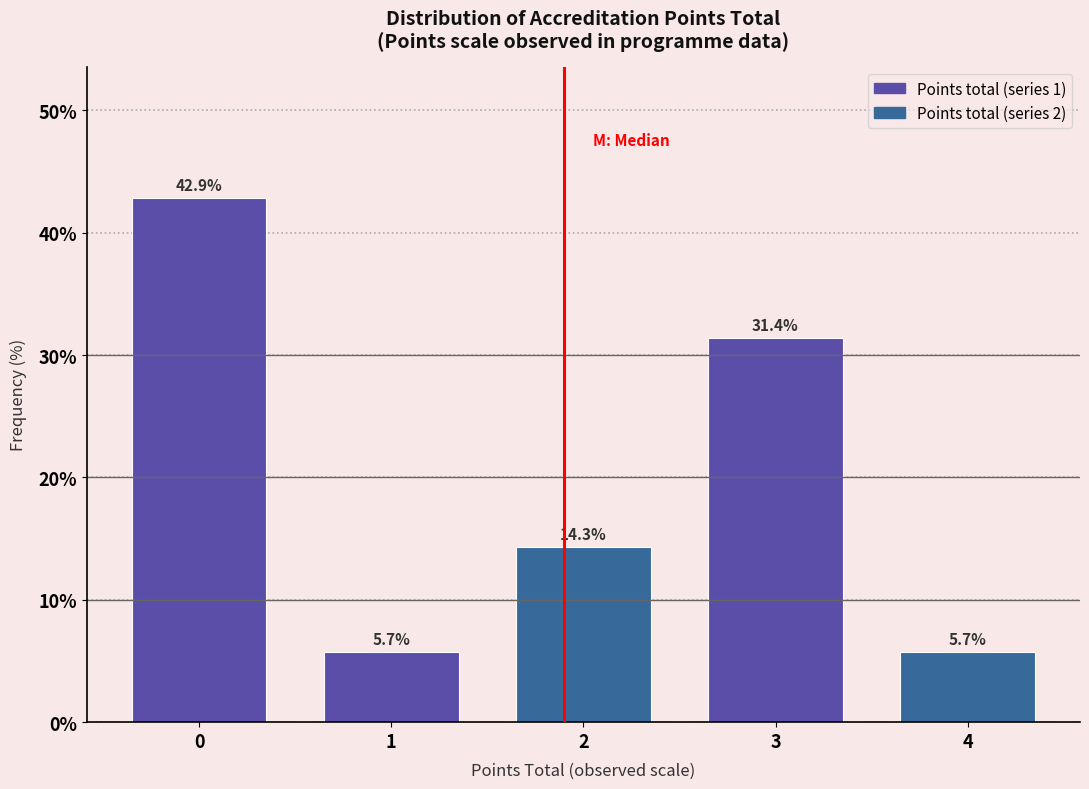

Reading right to left, list all the values displayed in this chart.

4=5.7	3=31.4	2=14.3	1=5.7	0=42.9